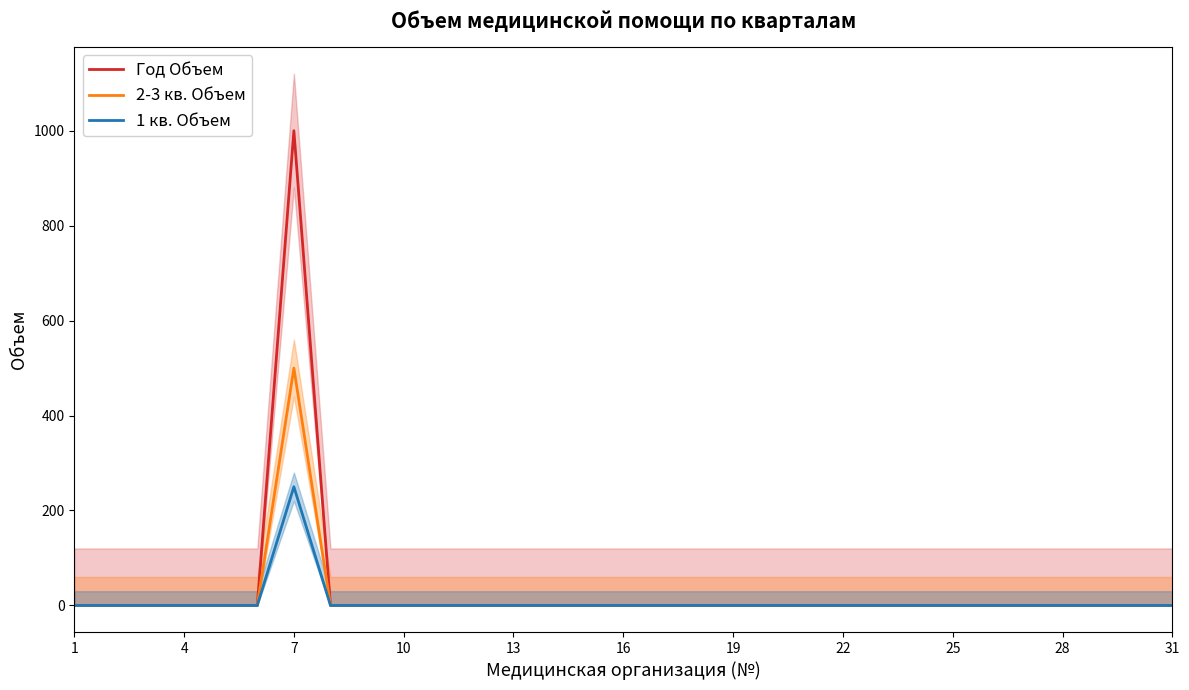

What is the average value of the 2-3 кв. Объем series?

16